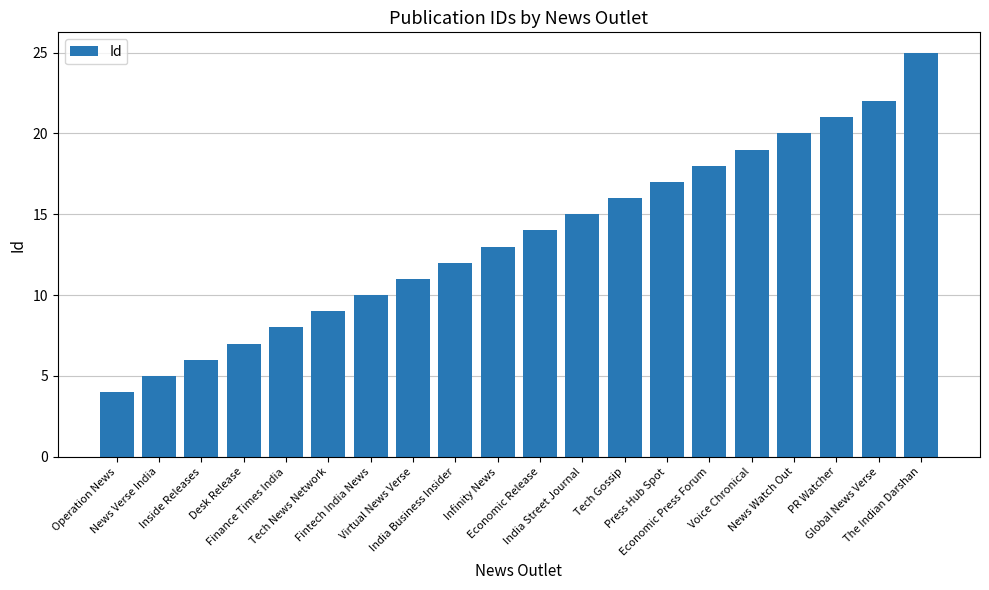

Reading left to right, what are all the values shown in this chart?

Operation News=4	News Verse India=5	Inside Releases=6	Desk Release=7	Finance Times India=8	Tech News Network=9	Fintech India News=10	Virtual News Verse=11	India Business Insider=12	Infinity News=13	Economic Release=14	India Street Journal=15	Tech Gossip=16	Press Hub Spot=17	Economic Press Forum=18	Voice Chronical=19	News Watch Out=20	PR Watcher=21	Global News Verse=22	The Indian Darshan=25